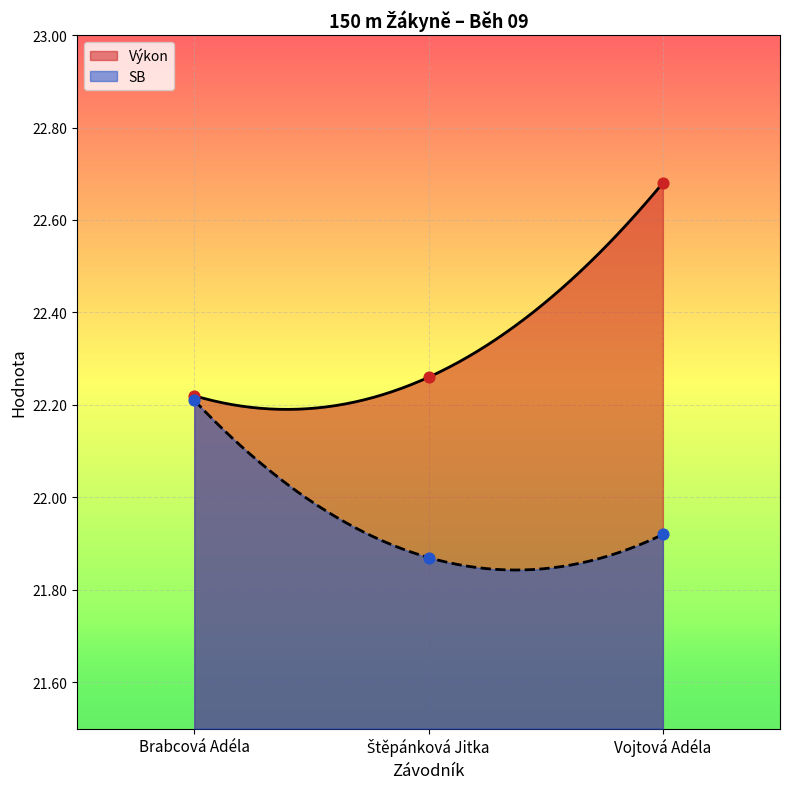

Which series has the largest Y range (max minus min)?

Výkon